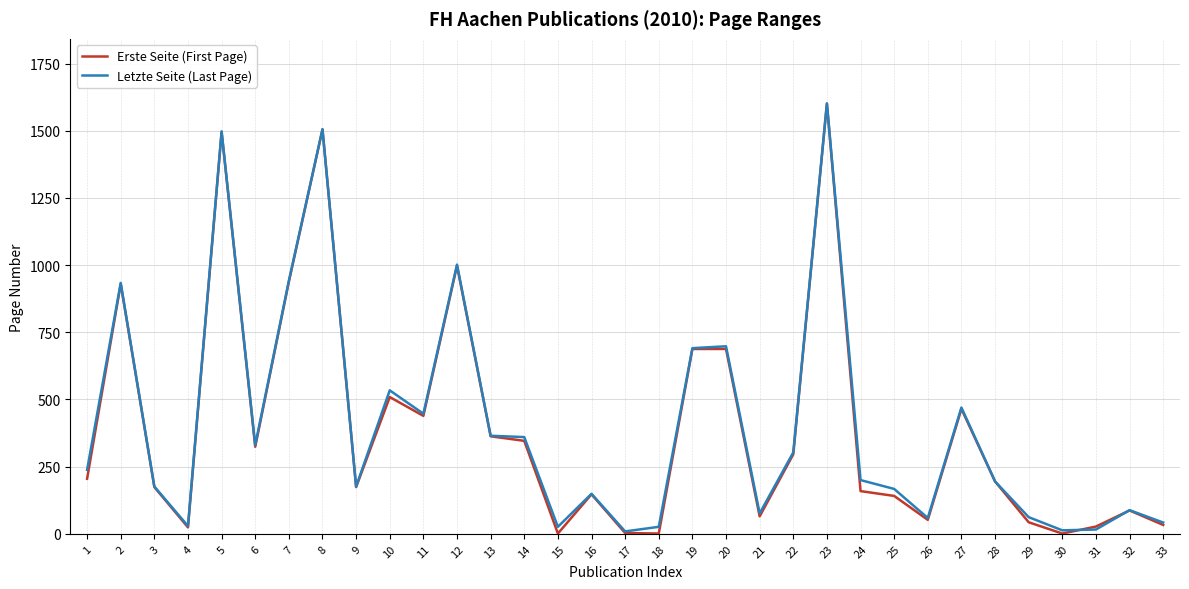

What is the greatest value displayed?

1602